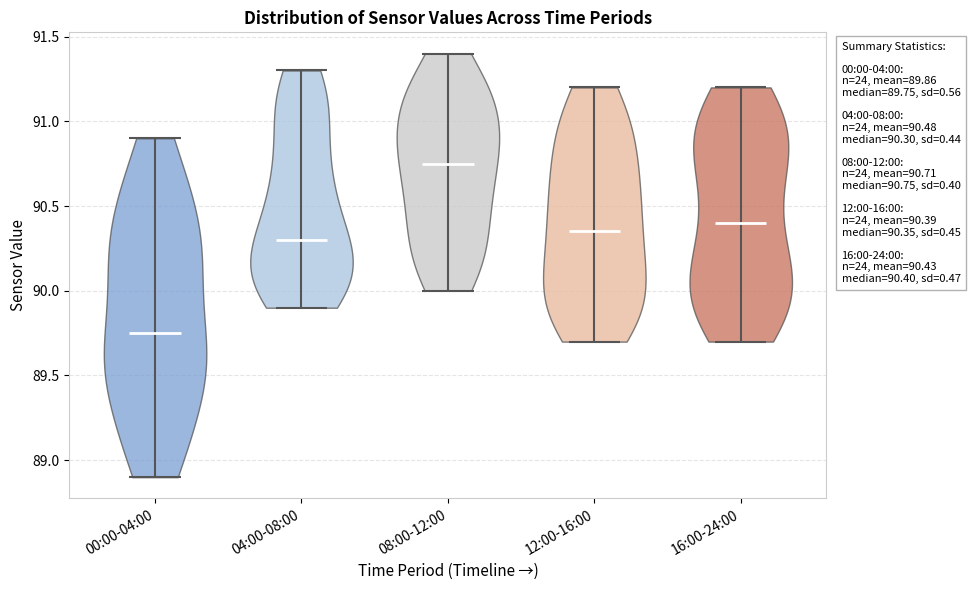

Which violin has the lowest median line?

00:00-04:00